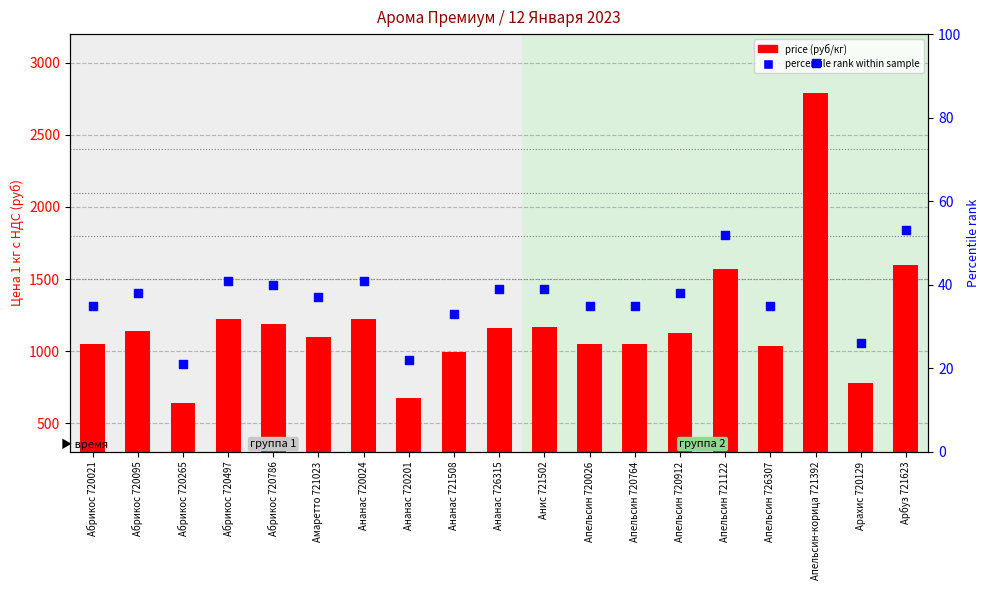

Which series reaches the minimum Y coordinate?

percentile rank within sample